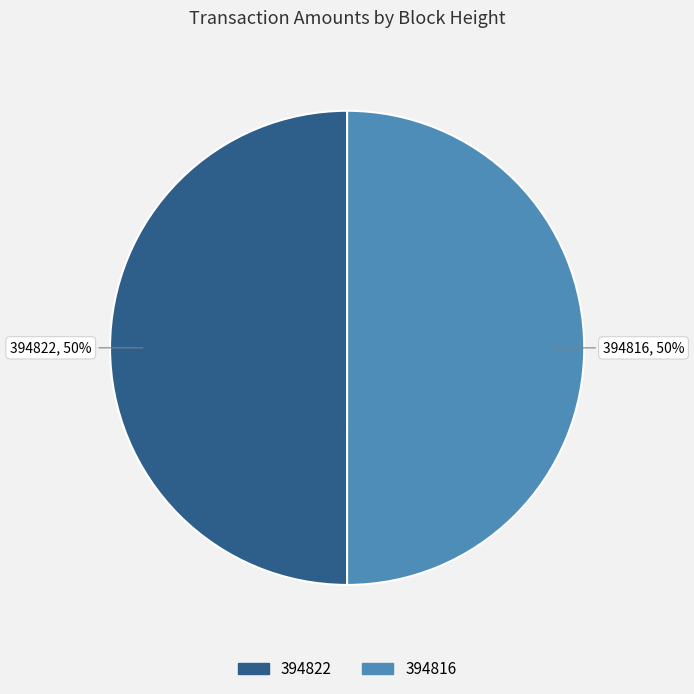

To the nearest percent, what portion does 394816 represent?

50%